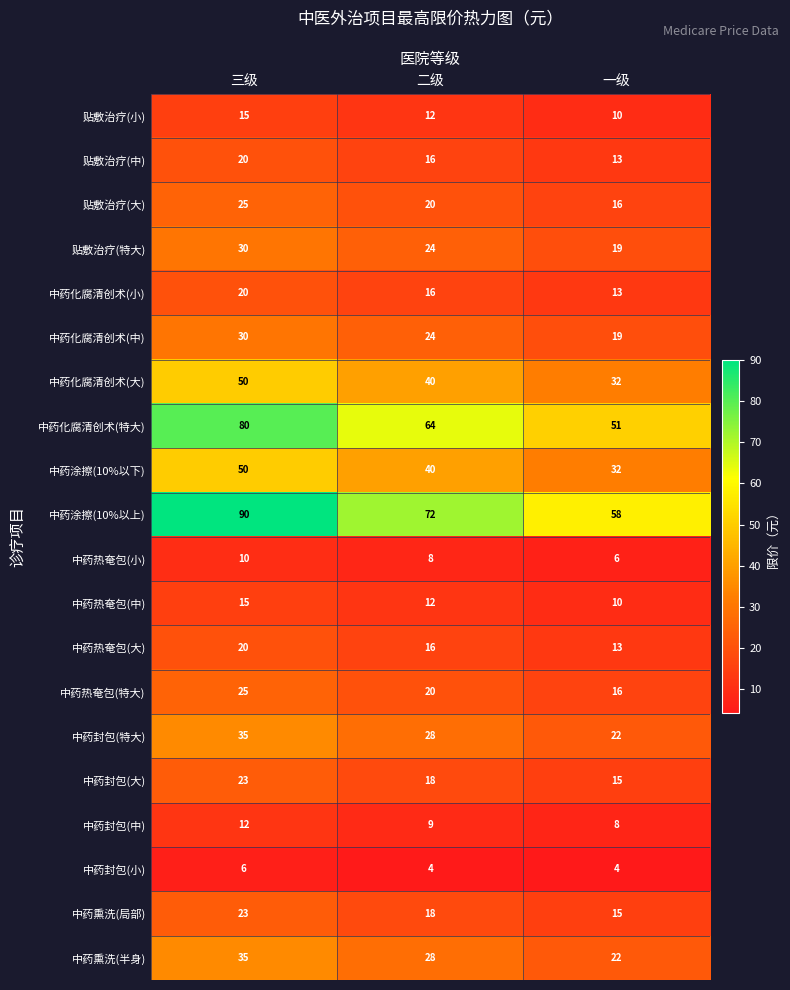

True or false: 中药化腐清创术(特大) has a value of 18 at 一级.

False